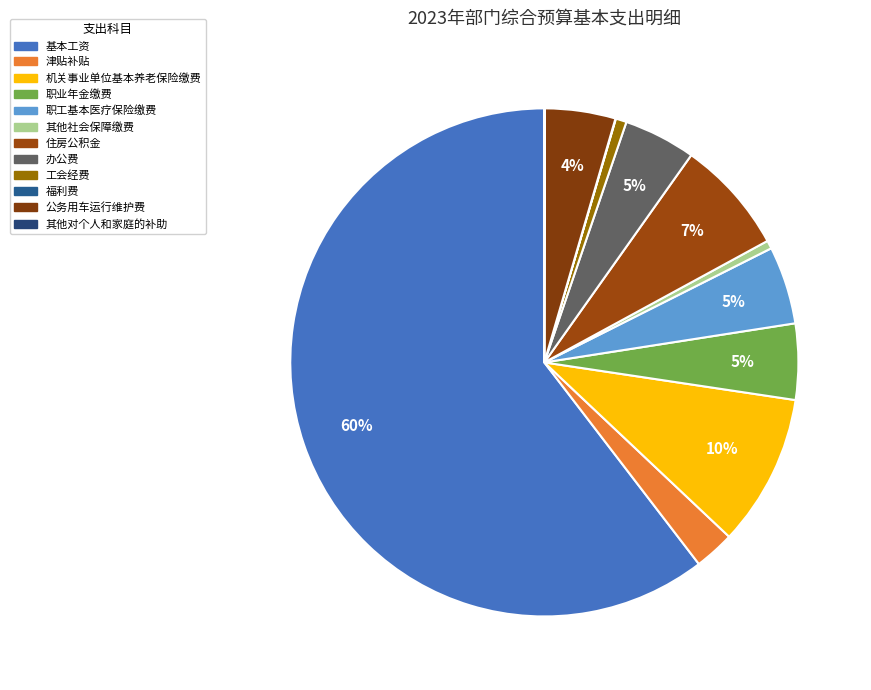

Is the sum of 基本工资 and 职业年金缴费 greater than half?

Yes